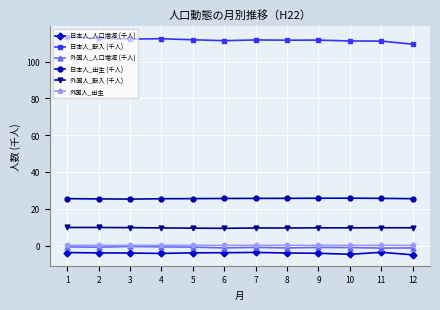

What is the sum of all 外国人_転入 (千人) values?

116.5